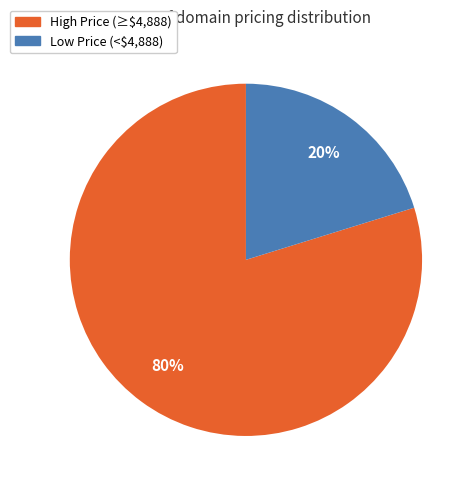

Does any single category account for the majority?

Yes